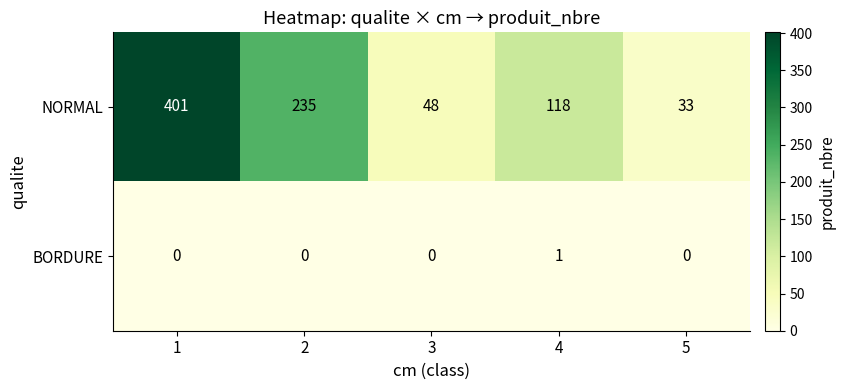

What is the difference between the highest and lowest values at 4?

117